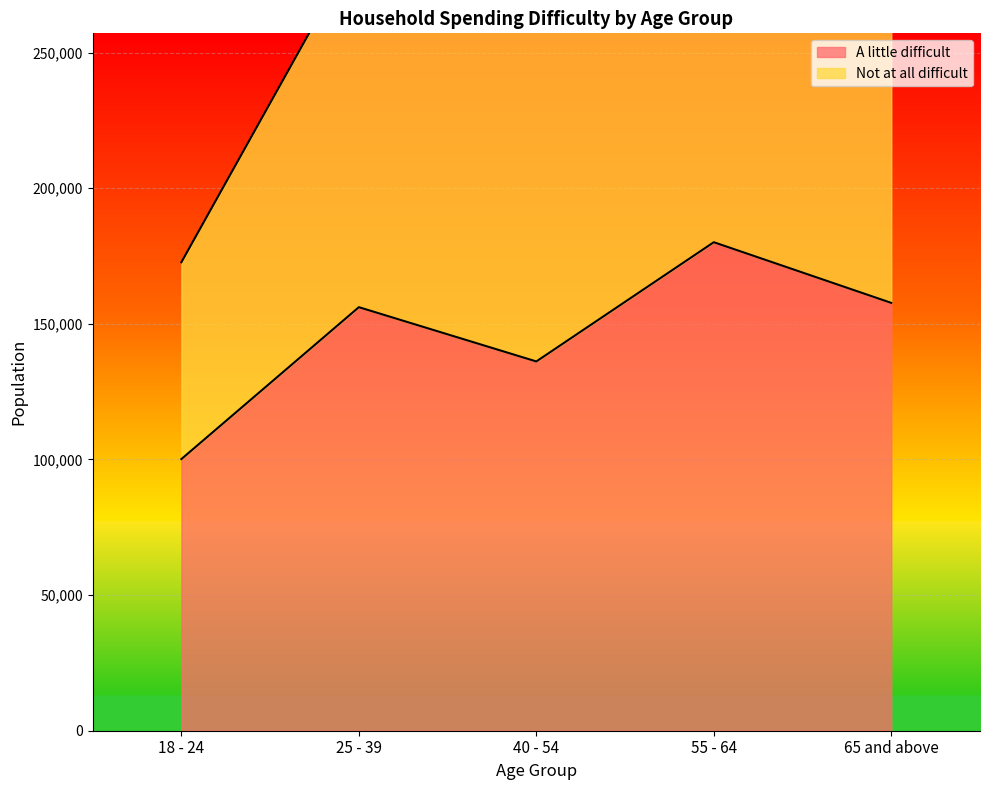

Is it true that the value at 65 and above is 157720?

True